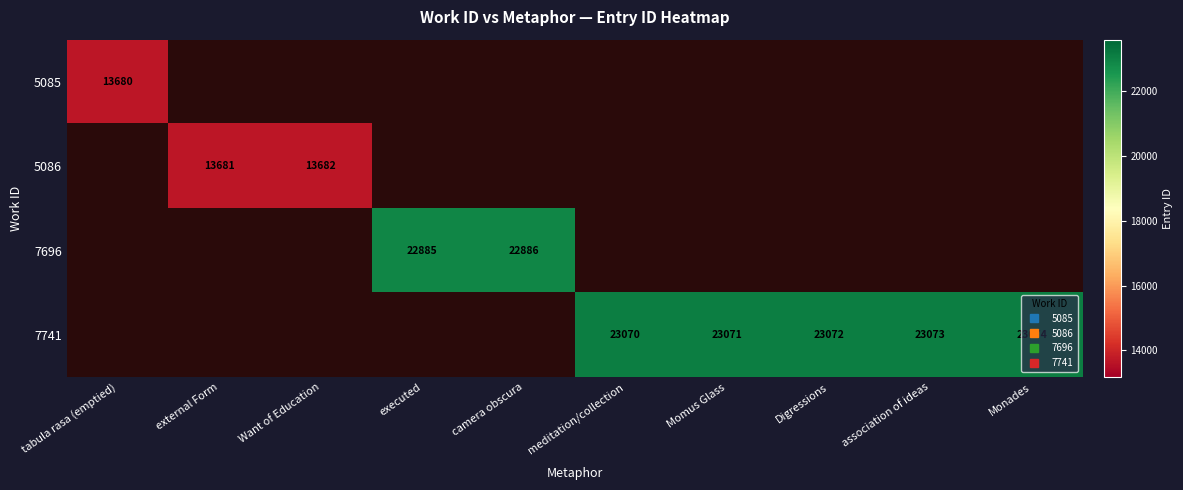

Is the value of 7741 at Digressions greater than the value of 5085 at camera obscura?

No